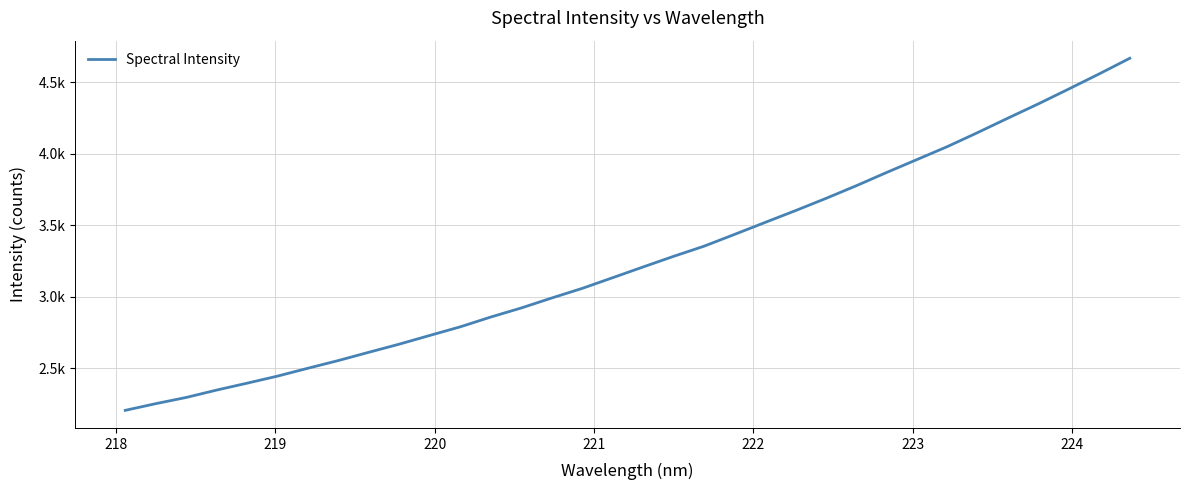

Is this an area chart (filled region under the line)?

No